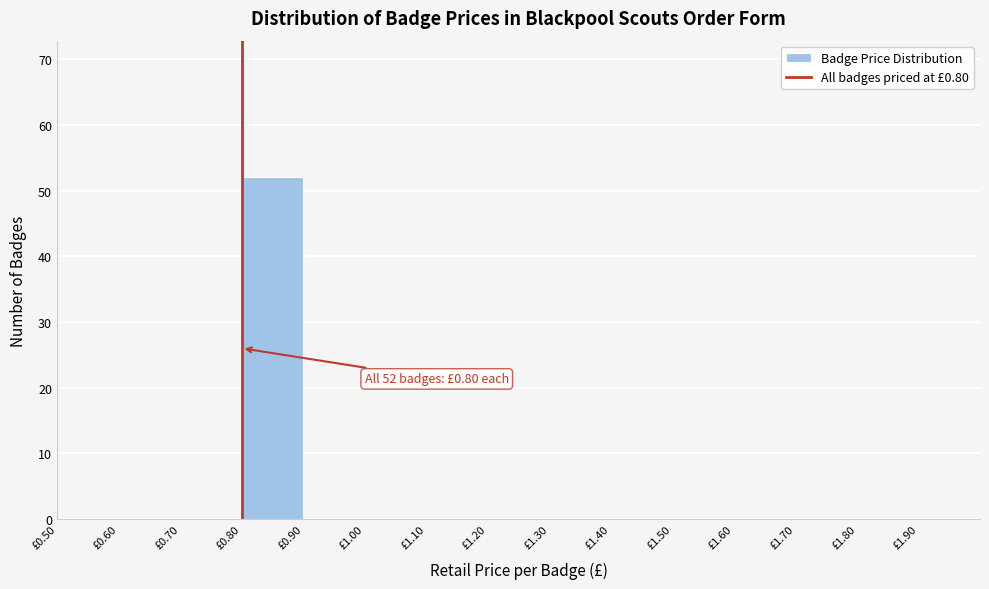

Which range on the x-axis has the tallest bar?

0.8 to 0.9